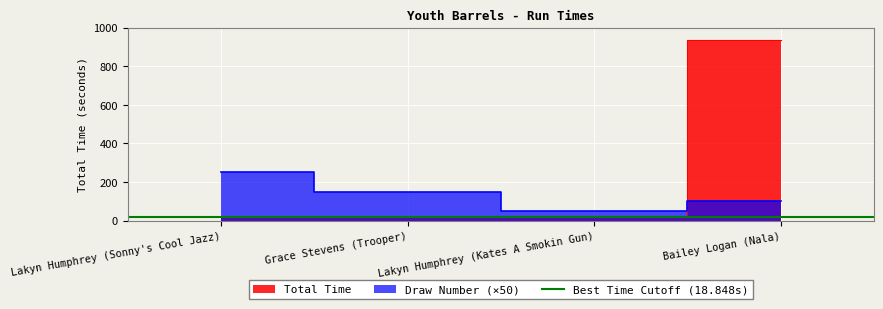

What is the label of the 4th point from the right?

Lakyn Humphrey (Sonny's Cool Jazz)